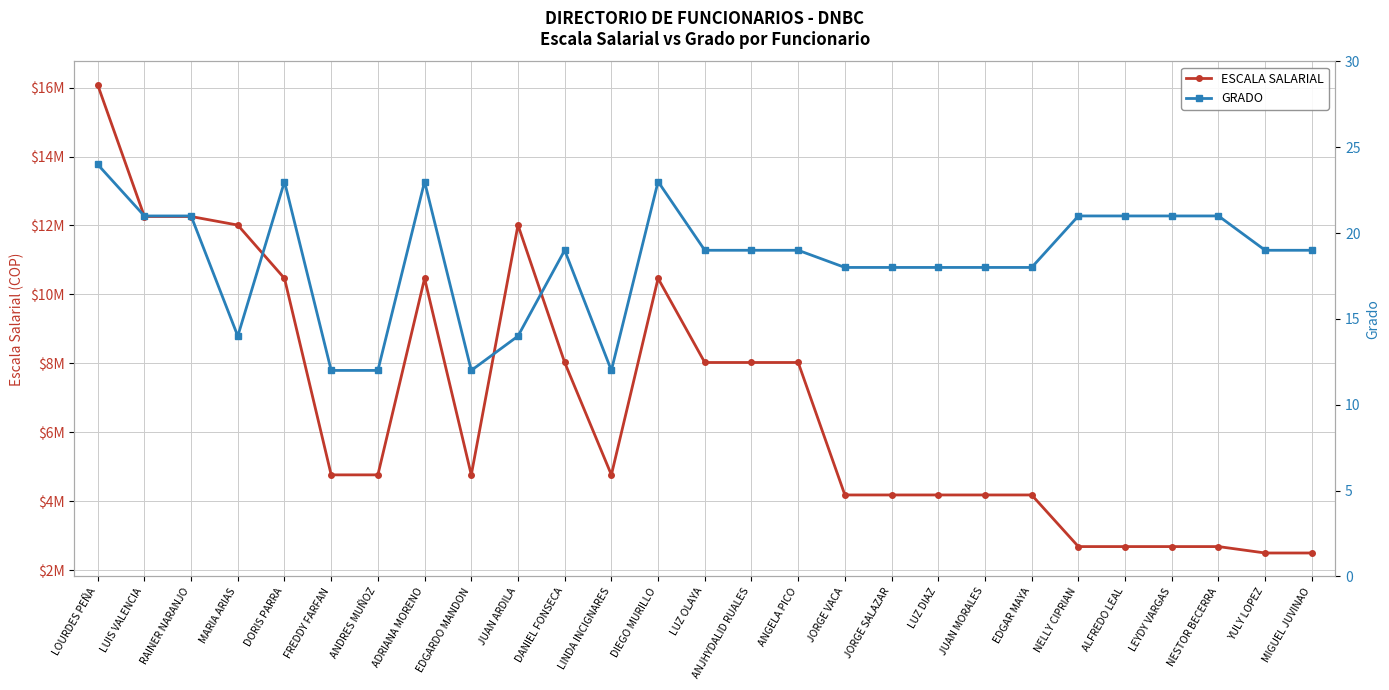

What is the sum of the GRADO values at LUIS VALENCIA and JORGE SALAZAR?

39